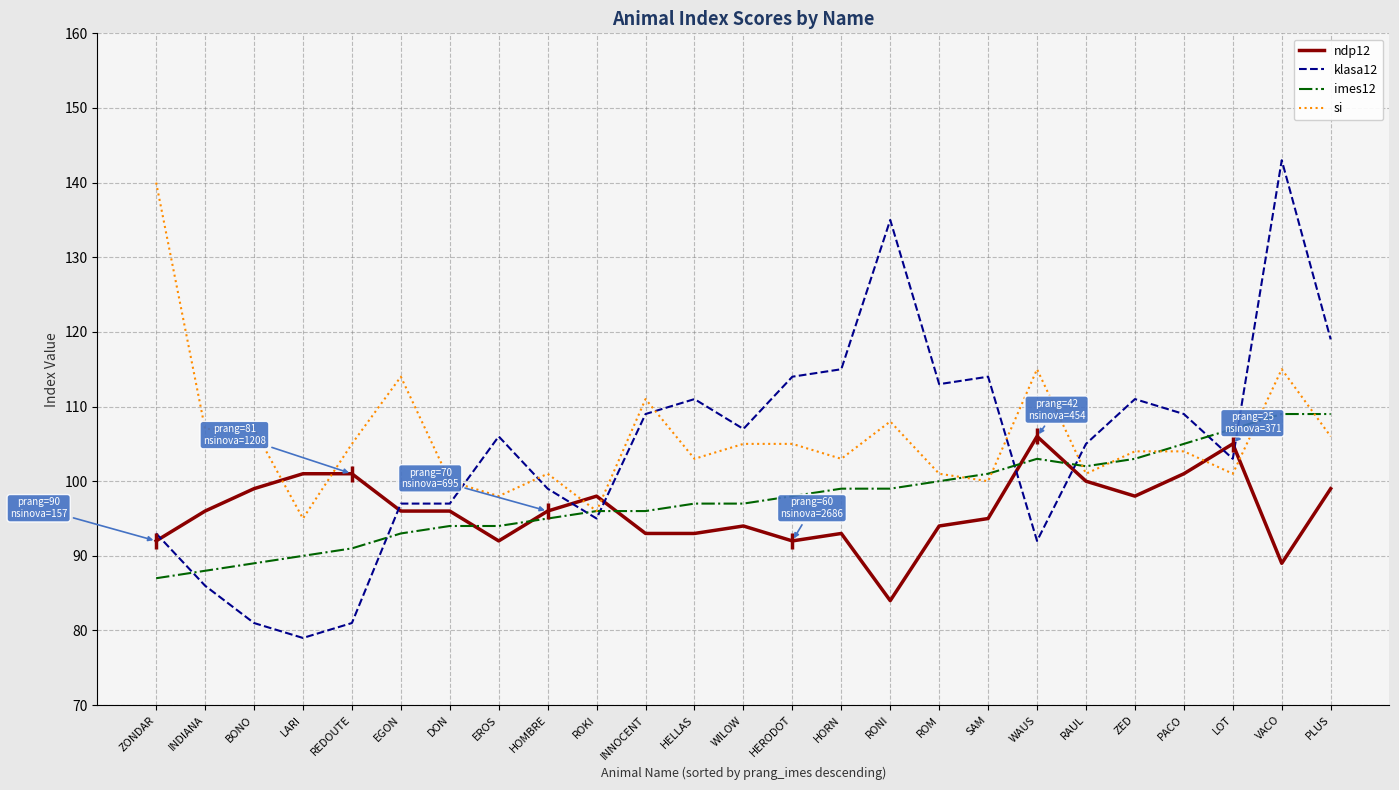

What is the difference between the maximum and minimum values in the imes12 series?

22